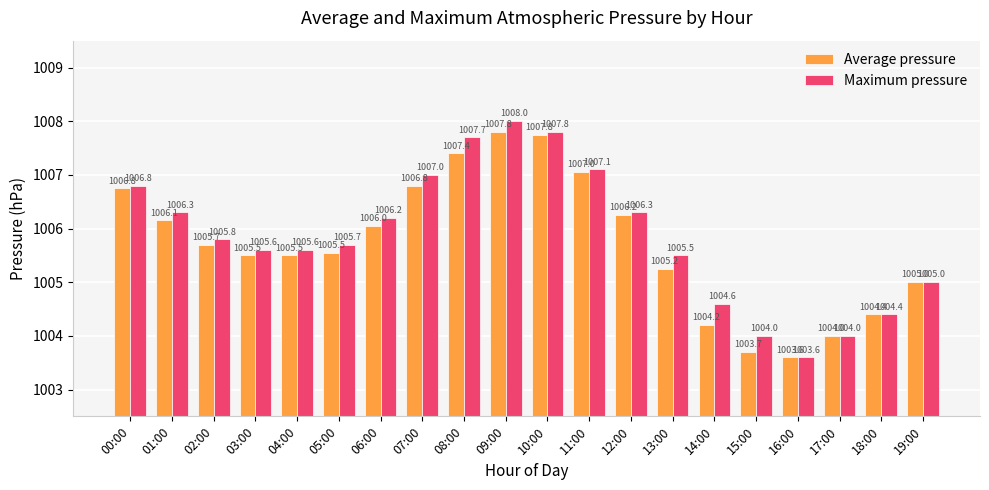

What is the maximum value for Maximum pressure?

1008.0